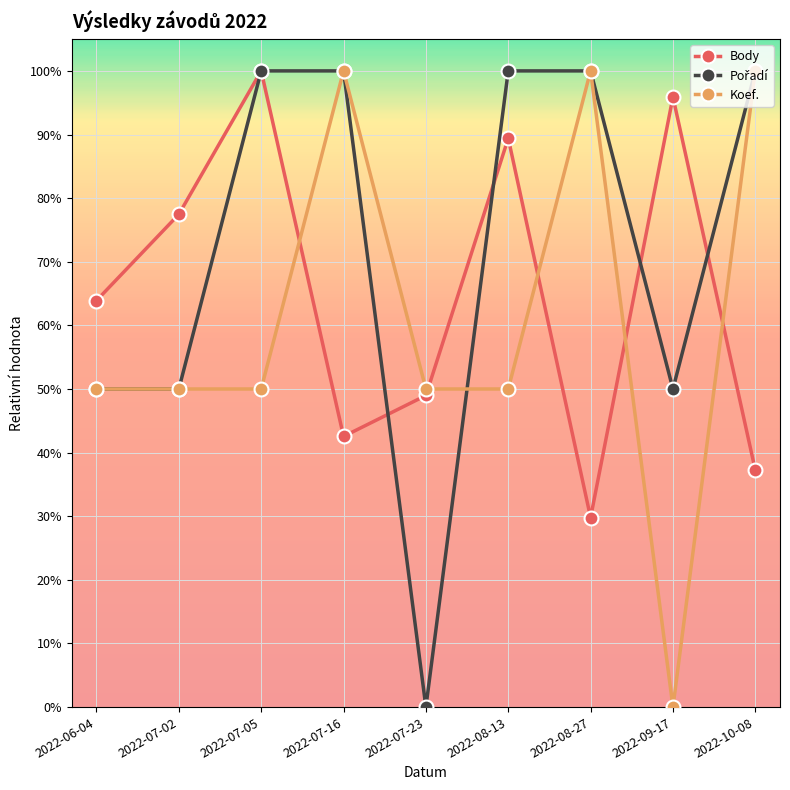

True or false: Pořadí has more than 0 interior local peaks.

False